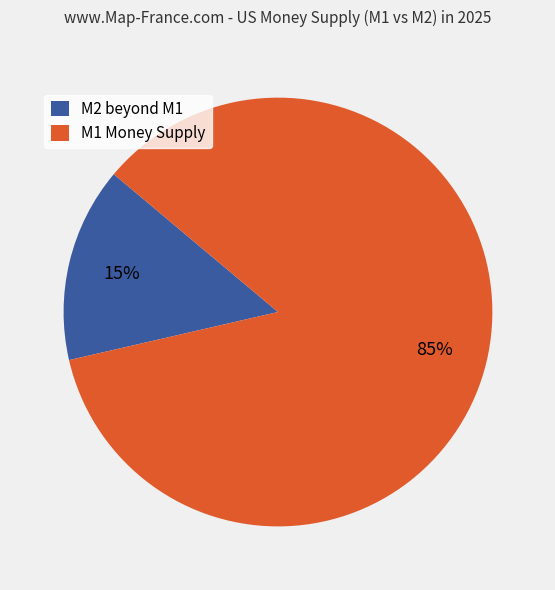

To the nearest percent, what is the average slice percentage?

50%